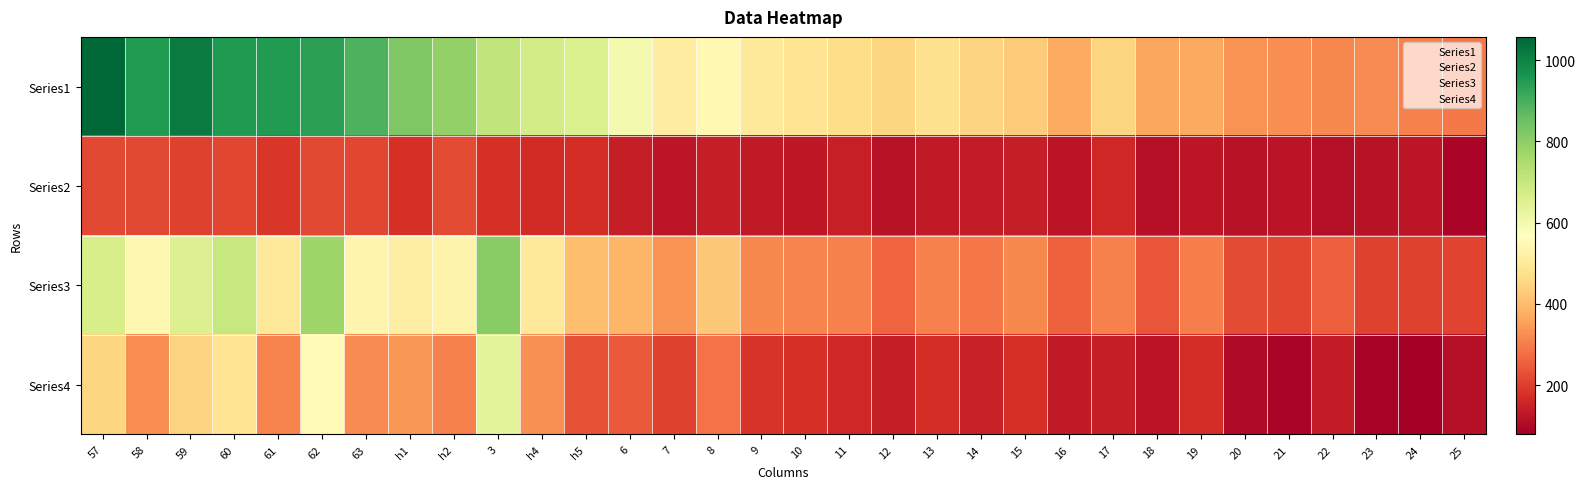

Reading left to right, extract all data points from this chart.

Series1: 57=1057	58=947	59=1015	60=953	61=949	62=937	63=891	h1=822	h2=790	3=710	h4=678	h5=656	6=597	7=512	8=547	9=498	10=487	11=465	12=450	13=479	14=448	15=434	16=373	17=450	18=362	19=367	20=333	21=327	22=316	23=323	24=305	25=295
Series2: 57=217	58=218	59=207	60=215	61=187	62=220	63=216	h1=176	h2=224	3=175	h4=170	h5=172	6=143	7=128	8=141	9=134	10=130	11=144	12=118	13=136	14=140	15=141	16=124	17=163	18=115	19=128	20=120	21=123	22=113	23=121	24=128	25=94
Series3: 57=670	58=543	59=653	60=701	61=498	62=772	63=536	h1=516	h2=530	3=808	h4=499	h5=405	6=390	7=334	8=423	9=319	10=309	11=305	12=260	13=307	14=290	15=318	16=257	17=306	18=237	19=302	20=222	21=215	22=251	23=208	24=207	25=211
Series4: 57=453	58=325	59=446	60=486	61=311	62=552	63=320	h1=340	h2=306	3=633	h4=329	h5=233	6=247	7=206	8=282	9=185	10=179	11=161	12=142	13=171	14=150	15=177	16=133	17=143	18=122	19=174	20=102	21=92	22=138	23=87	24=79	25=117